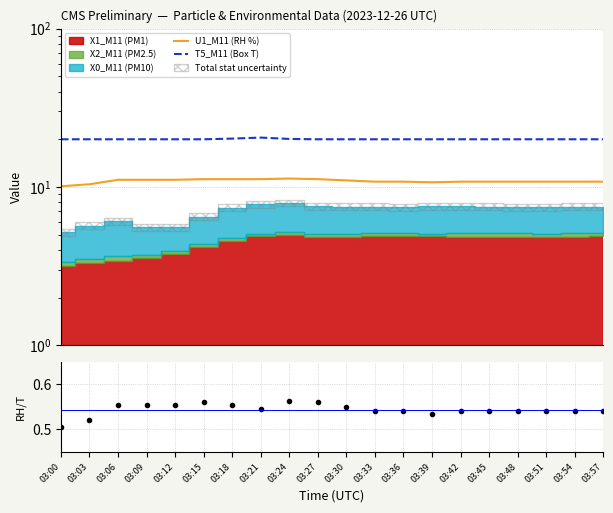

Which series has the largest total across all categories?

T5_M11 (Box T)